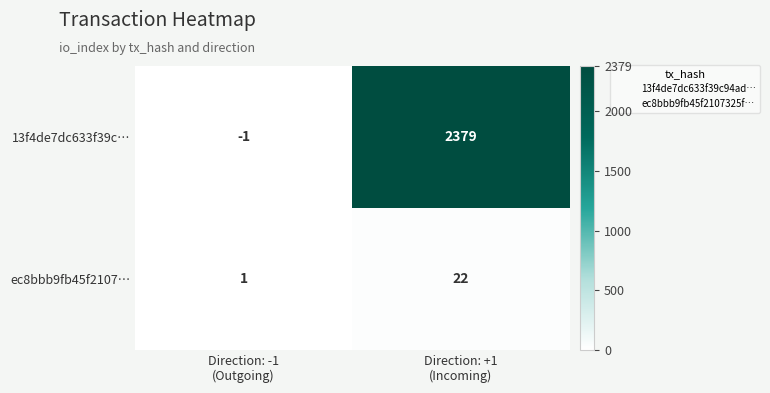

Reading left to right, extract all data points from this chart.

13f4de7dc633f39c…: -1	2379
ec8bbb9fb45f2107…: 1	22